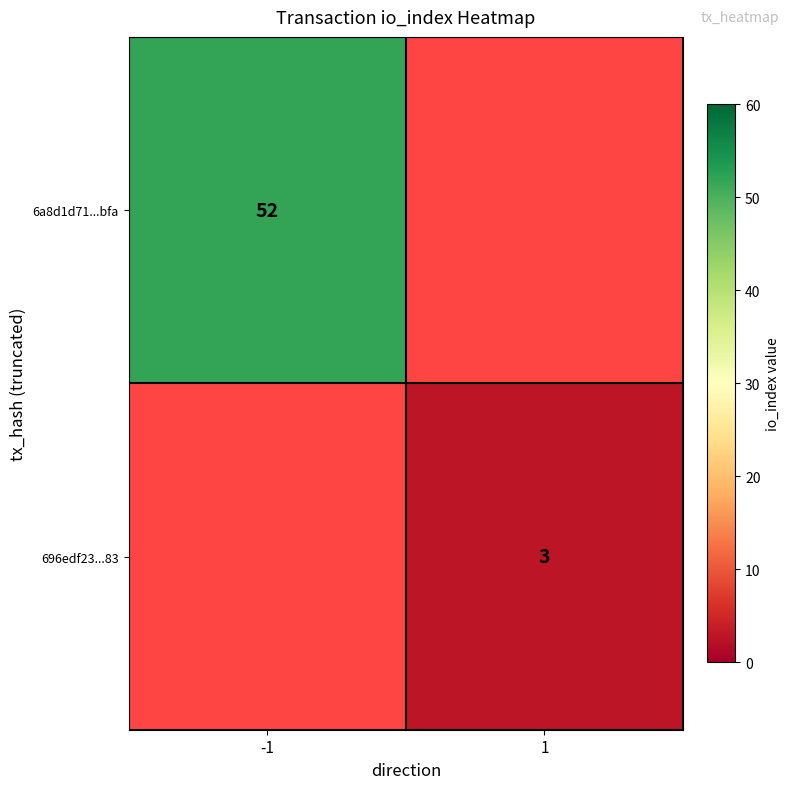

Is the value of 696edf23...83 at 1 greater than the value of 6a8d1d71...bfa at -1?

No